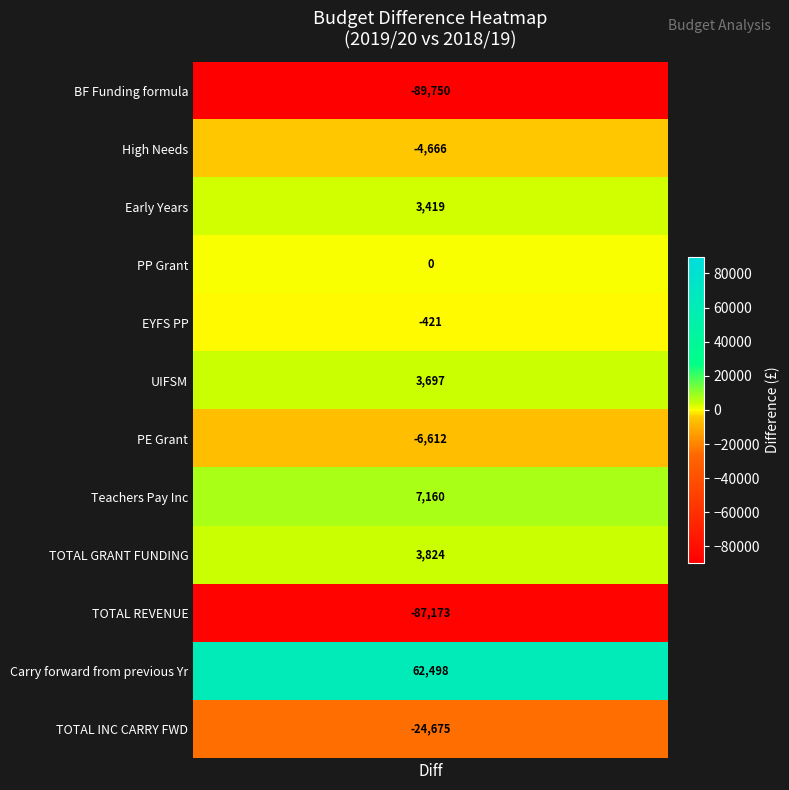

What value does the data have at Early Years?

3418.8